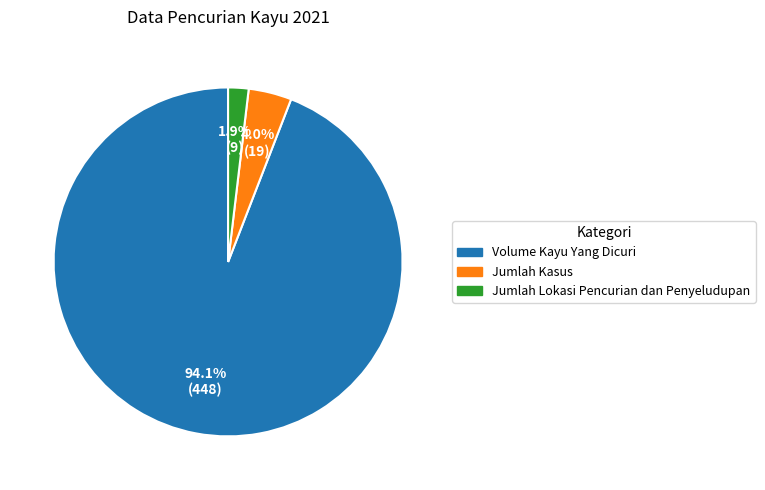

What percentage is the Jumlah Kasus slice, to the nearest percent?

4%